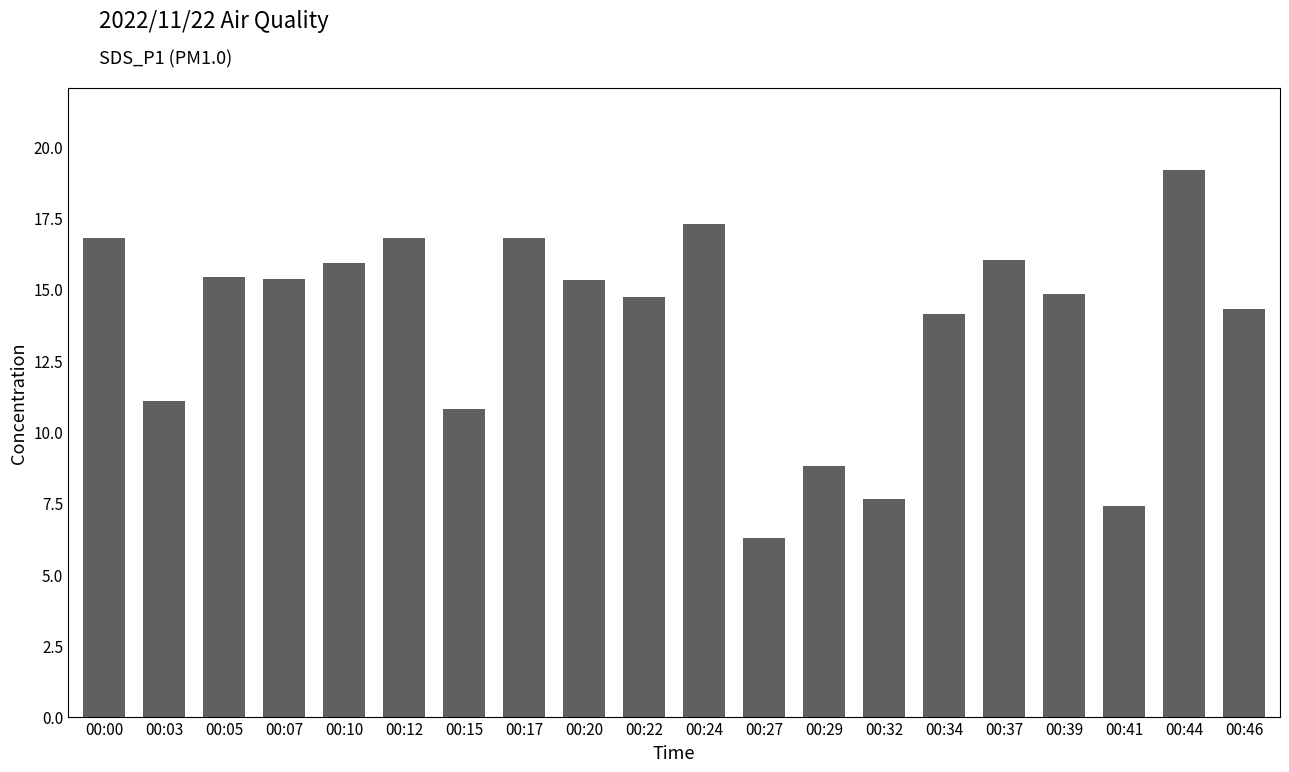

The value at 00:27 is 6.3. True or false?

True